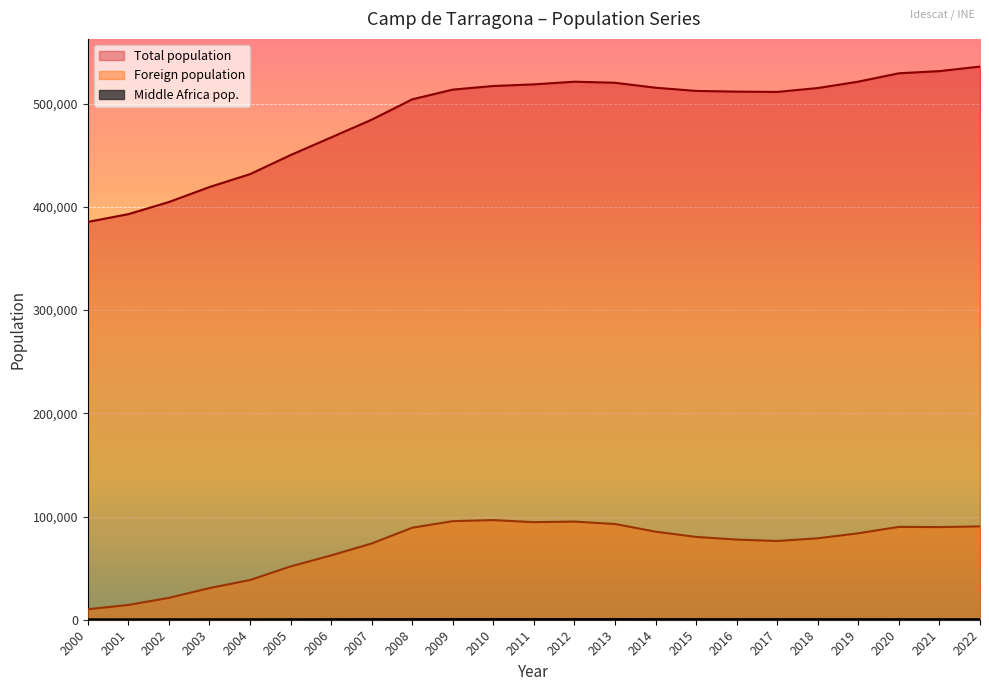

What is the spread (max minus min) of values at 2007?

484213